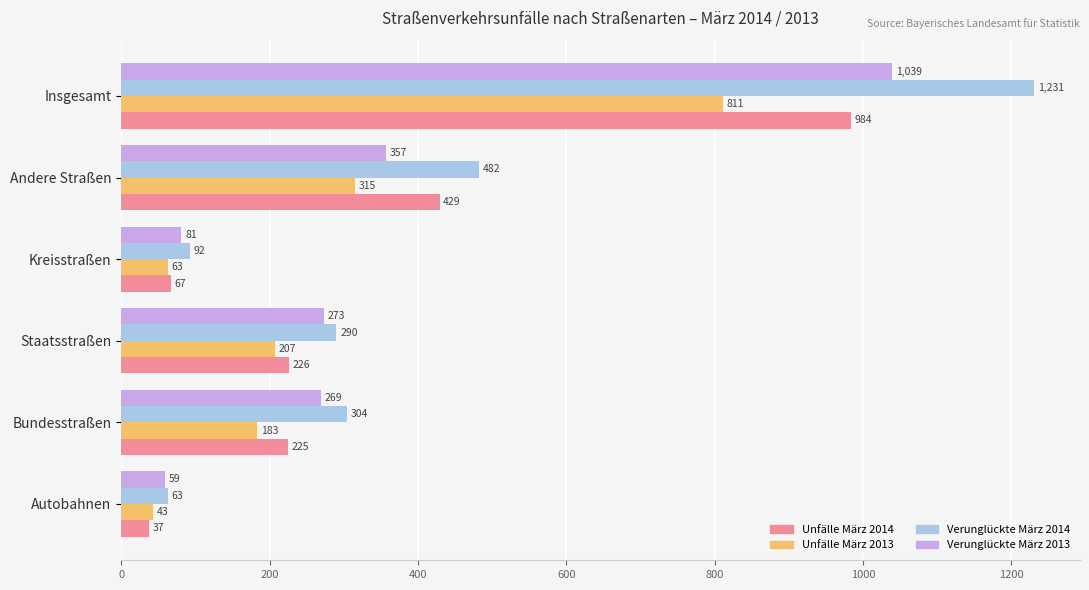

What is the greatest value displayed?

1231